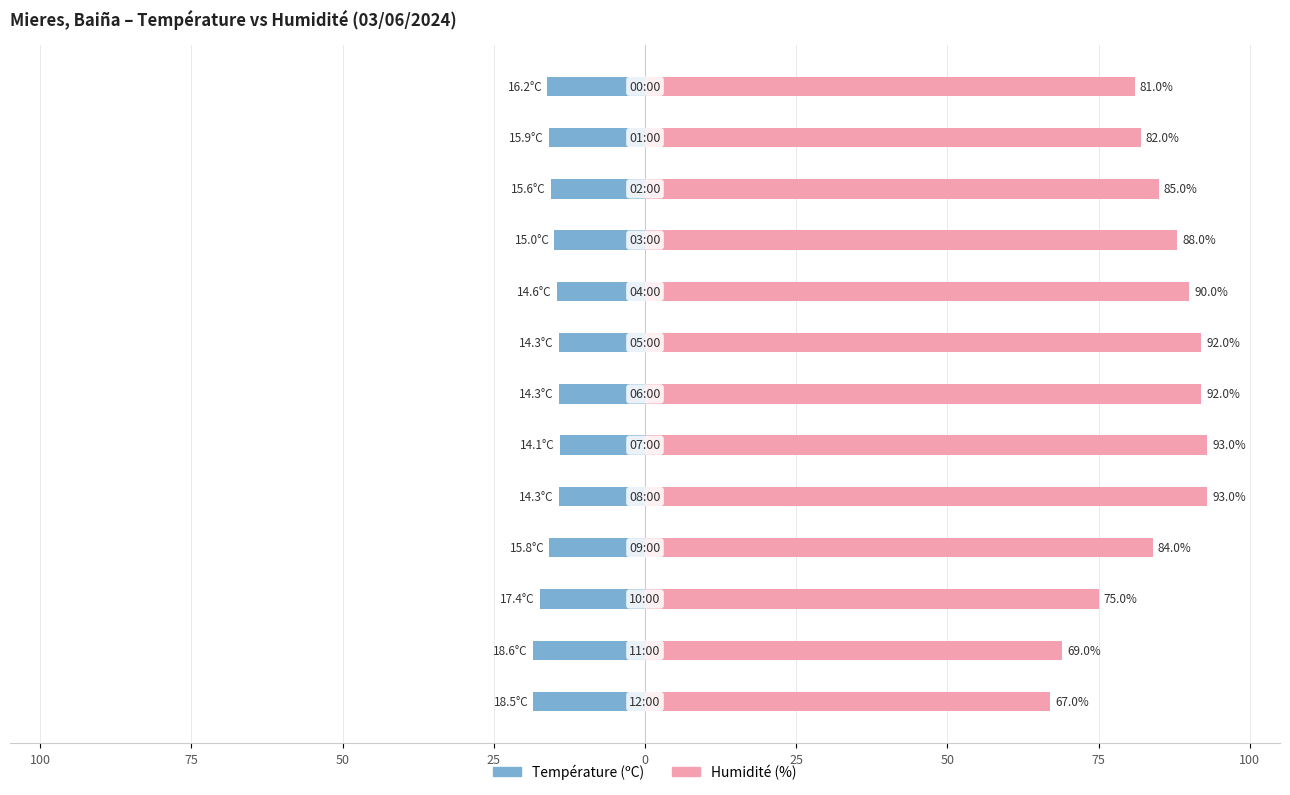

Is it true that Température (ºC) equals -26.2 at 50?

False